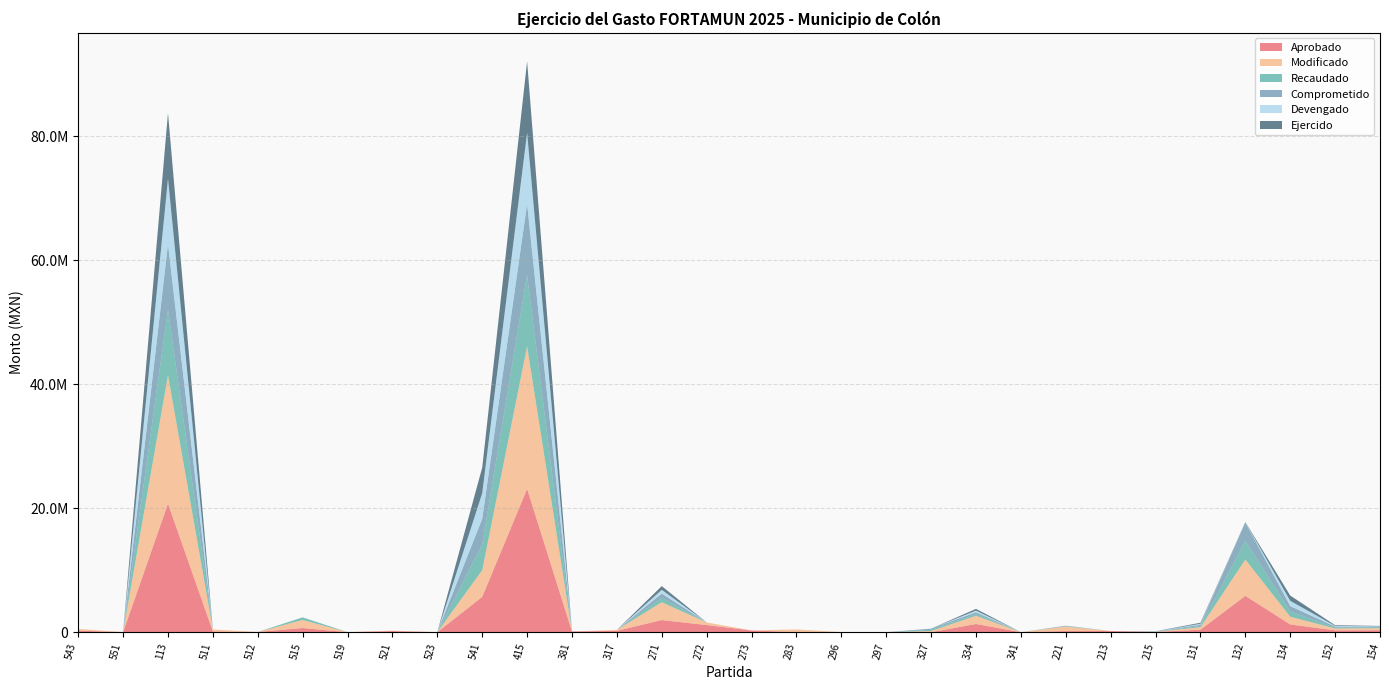

Reading right to left, what are all the values shown in this chart?

Aprobado: 154=317747.8	152=300000.0	134=1250000.0	132=5865300.0	131=400000.0	215=37578.0	213=187256.1	221=176400.0	341=0.0	334=1325422.6	327=0.0	297=0.0	296=0.0	283=0.0	273=284556.0	272=1146071.0	271=1957548.3	317=222480.0	381=120000.0	415=23120649.0	541=5700057.0	523=0.0	521=184991.1	519=0.0	515=670623.0	512=37147.0	511=109881.0	113=20743400.0	551=8498.0	543=250952.1
Modificado: 154=317747.8	152=300000.0	134=1250000.0	132=5865300.0	131=400000.0	215=22817.2	213=0.0	221=732578.0	341=71.2	334=1325422.6	327=191690.0	297=4500.0	296=18797.8	283=449797.0	273=0.0	272=427096.9	271=2881446.3	317=150621.8	381=0.0	415=23000000.0	541=4312805.9	523=10000.0	521=70000.0	519=10000.0	515=1306106.6	512=0.0	511=337980.0	113=20743400.0	551=8498.0	543=279952.1
Recaudado: 154=150000.0	152=150000.0	134=853723.6	132=3000000.0	131=200000.0	215=22817.2	213=0.0	221=64868.4	341=71.2	334=278280.0	327=191689.9	297=0.0	296=0.0	283=0.0	273=0.0	272=0.0	271=692042.1	317=0.0	381=0.0	415=11500000.0	541=4138942.3	523=0.0	521=0.0	519=0.0	515=423036.2	512=0.0	511=0.0	113=10573102.4	551=0.0	543=0.0
Comprometido: 154=150000.0	152=150000.0	134=853723.6	132=3000000.0	131=200000.0	215=22817.2	213=0.0	221=64868.4	341=0.0	334=278280.0	327=191689.9	297=0.0	296=0.0	283=0.0	273=0.0	272=0.0	271=692042.1	317=0.0	381=0.0	415=11500000.0	541=4138942.3	523=0.0	521=0.0	519=0.0	515=0.0	512=0.0	511=0.0	113=10573102.4	551=0.0	543=0.0
Devengado: 154=37002.7	152=115197.6	134=853723.6	132=29496.5	131=161623.6	215=22817.2	213=0.0	221=4937.0	341=0.0	334=278280.0	327=0.0	297=0.0	296=0.0	283=0.0	273=0.0	272=0.0	271=613742.1	317=0.0	381=0.0	415=11500000.0	541=4138942.3	523=0.0	521=0.0	519=0.0	515=0.0	512=0.0	511=0.0	113=10573102.4	551=0.0	543=0.0
Ejercido: 154=37002.7	152=115197.6	134=853723.6	132=29496.5	131=161623.6	215=21842.8	213=0.0	221=4937.0	341=0.0	334=278280.0	327=0.0	297=0.0	296=0.0	283=0.0	273=0.0	272=0.0	271=602049.3	317=0.0	381=0.0	415=11500000.0	541=4138942.3	523=0.0	521=0.0	519=0.0	515=0.0	512=0.0	511=0.0	113=10573102.4	551=0.0	543=0.0